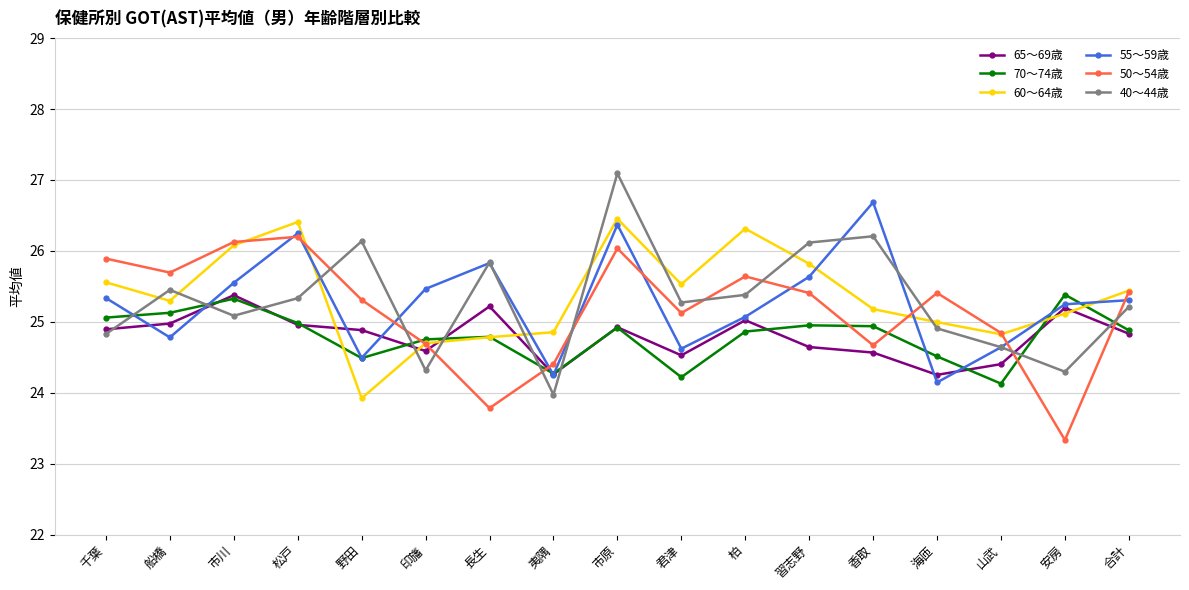

How many data points does each series have?

17